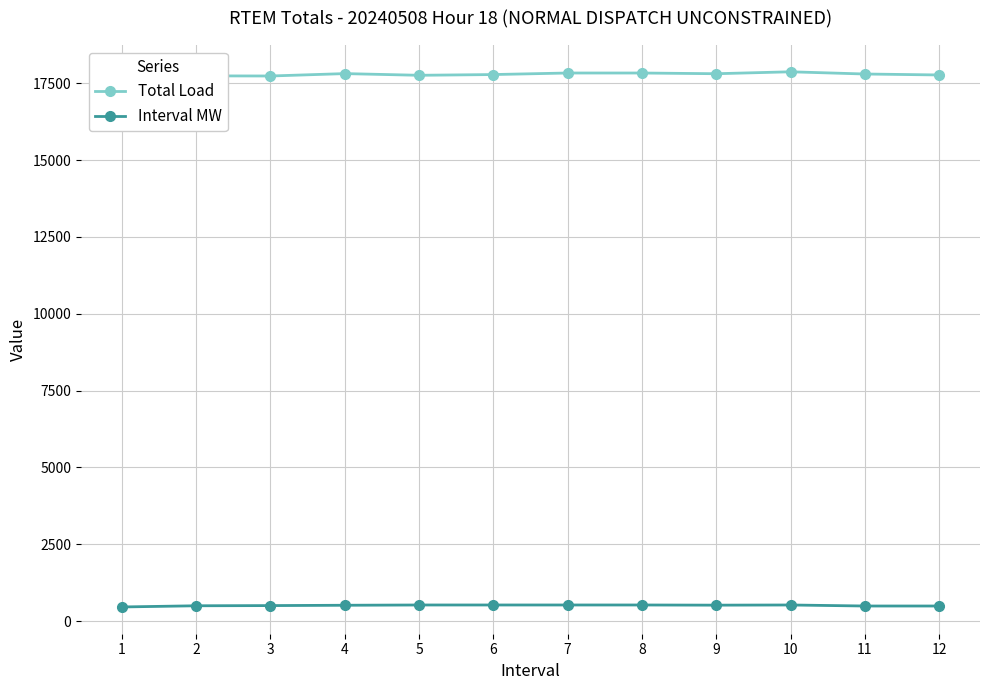

Which category has the lowest value in the Interval MW series?

1